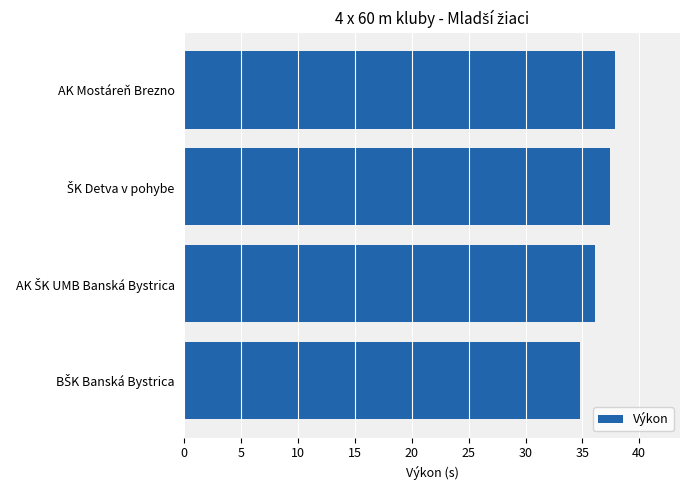

What is the difference between the second highest and minimum values?

2.6